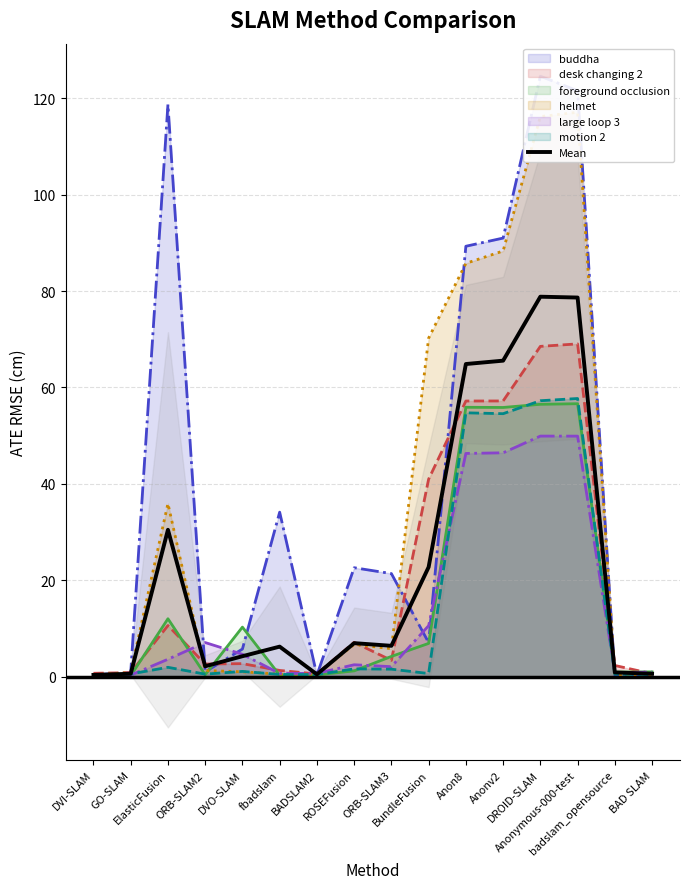

Reading left to right, list all the values displayed in this chart.

buddha: 0.4	0.8	118.8	1.0	5.7	34.1	0.3	22.6	21.4	7.0	89.3	91.0	124.6	121.6	0.3	0.3
desk changing 2: 0.7	0.8	10.6	2.6	2.7	1.3	0.5	7.1	3.4	41.0	57.2	57.2	68.5	69.0	2.3	0.6
foreground occlusion: 0.1	0.2	12.0	0.4	10.2	0.3	0.3	1.2	4.2	6.9	55.9	55.8	56.5	56.6	0.9	1.0
helmet: 0.4	0.8	35.9	1.2	1.0	0.5	0.5	6.7	5.8	70.2	85.8	88.3	116.2	117.1	0.3	0.3
large loop 3: 0.3	0.3	3.6	7.0	4.6	0.6	0.7	2.4	2.0	10.6	46.3	46.4	49.9	49.9	0.8	0.9
motion 2: 0.2	0.5	1.9	0.5	1.1	0.4	0.4	1.6	1.5	0.6	54.7	54.5	57.2	57.7	0.5	0.4